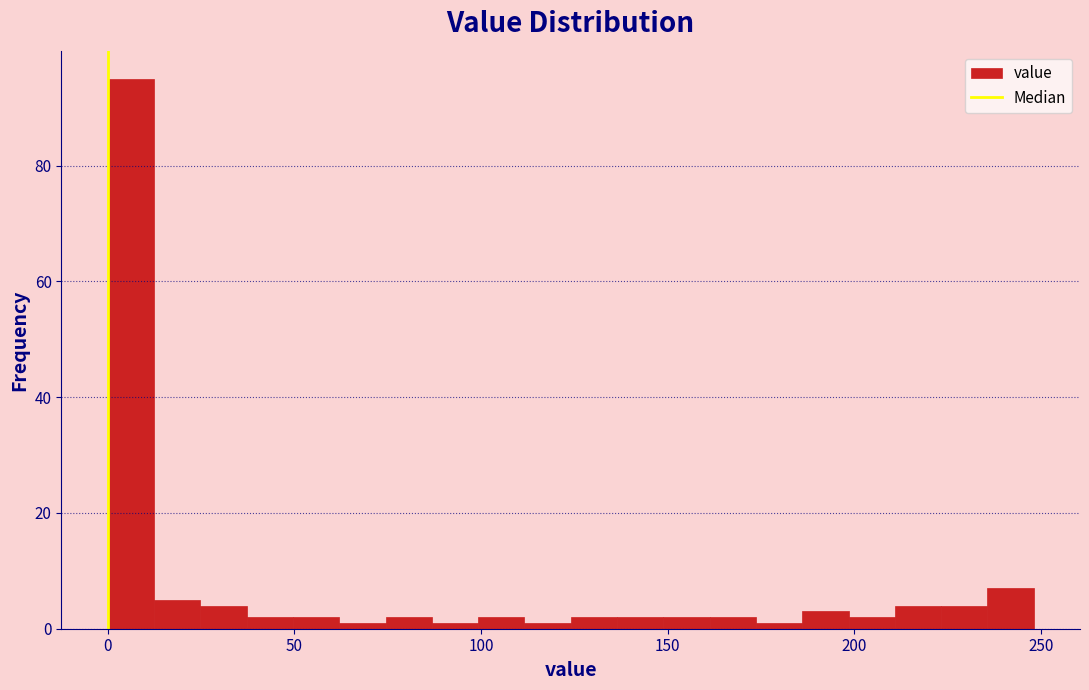

Around what value on the x-axis is the tallest bar? Give the approximate position of its centre, as read against the axis.

5